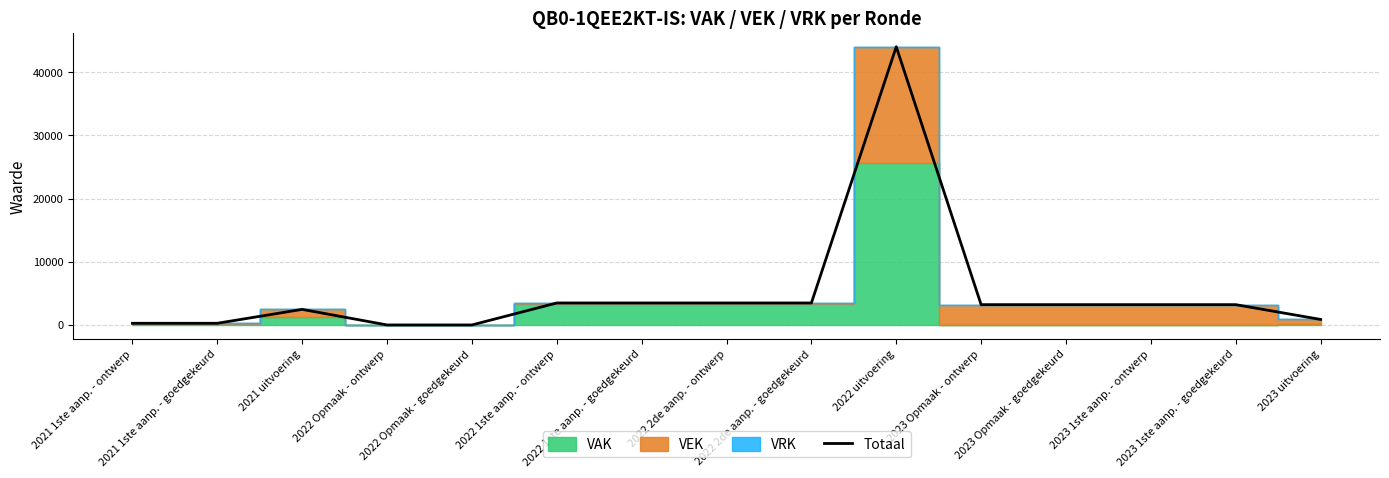

How many lines are shown in the chart?

1